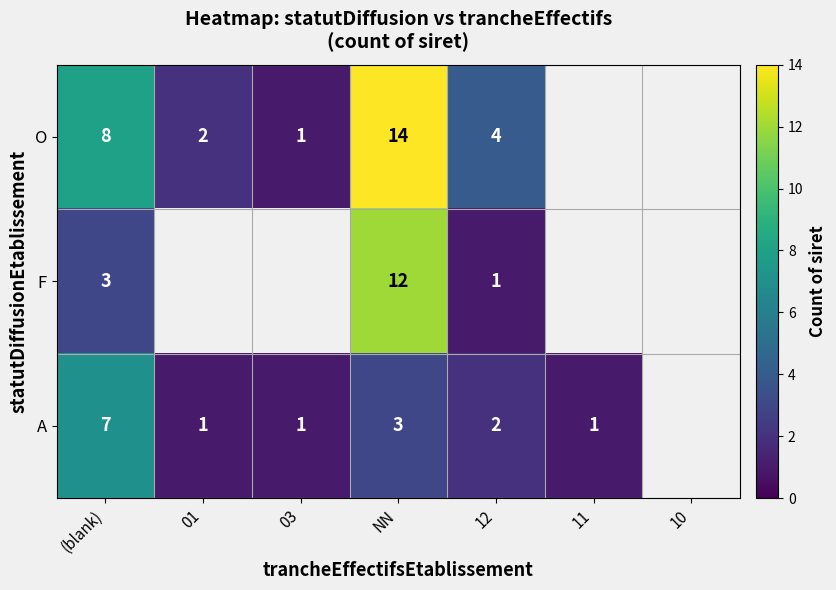

True or false: A has a value of 3 at (blank).

False